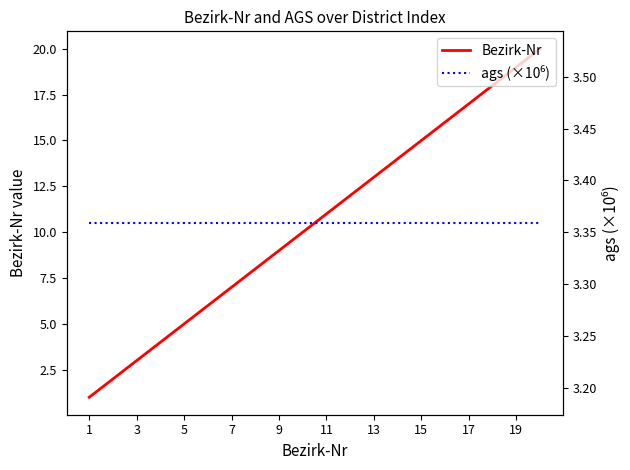

Rank the series by their maximum value, from lowest to highest.

ags (×10⁶), Bezirk-Nr